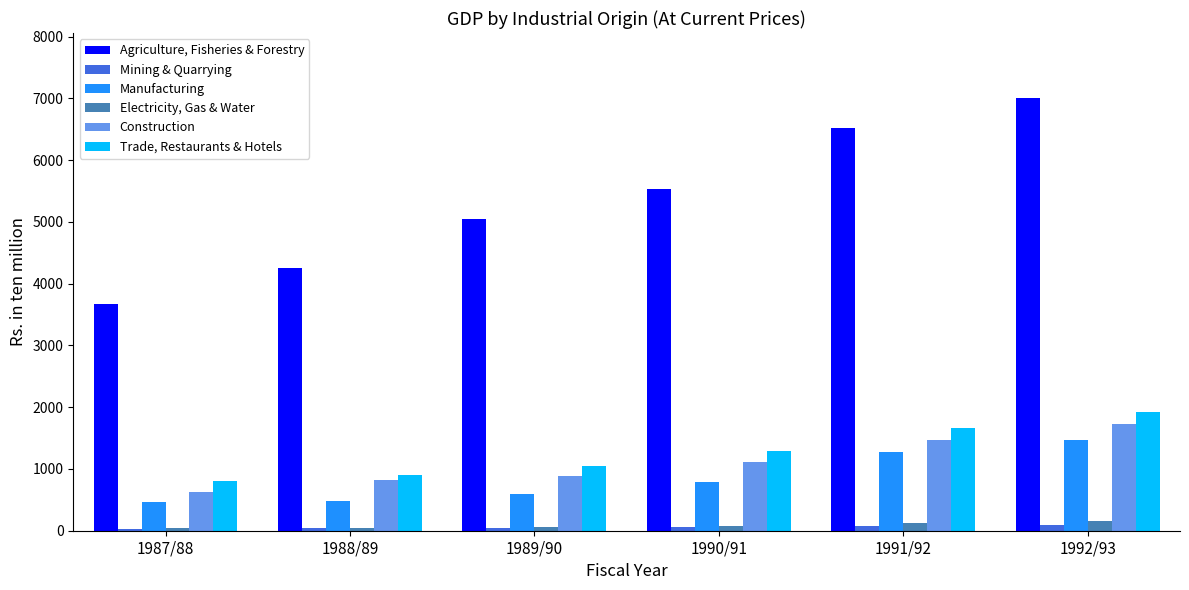

The Manufacturing series shows 1461.8 at 1992/93. True or false?

True